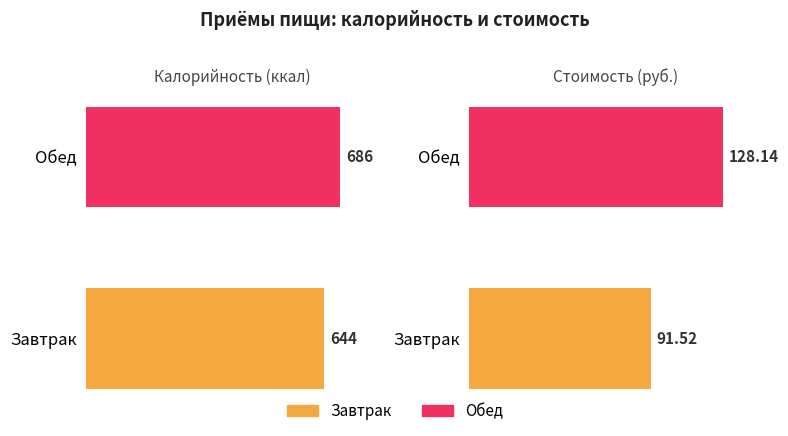

What is the difference between the Maximum utilization values at Завтрак and Обед?

36.6